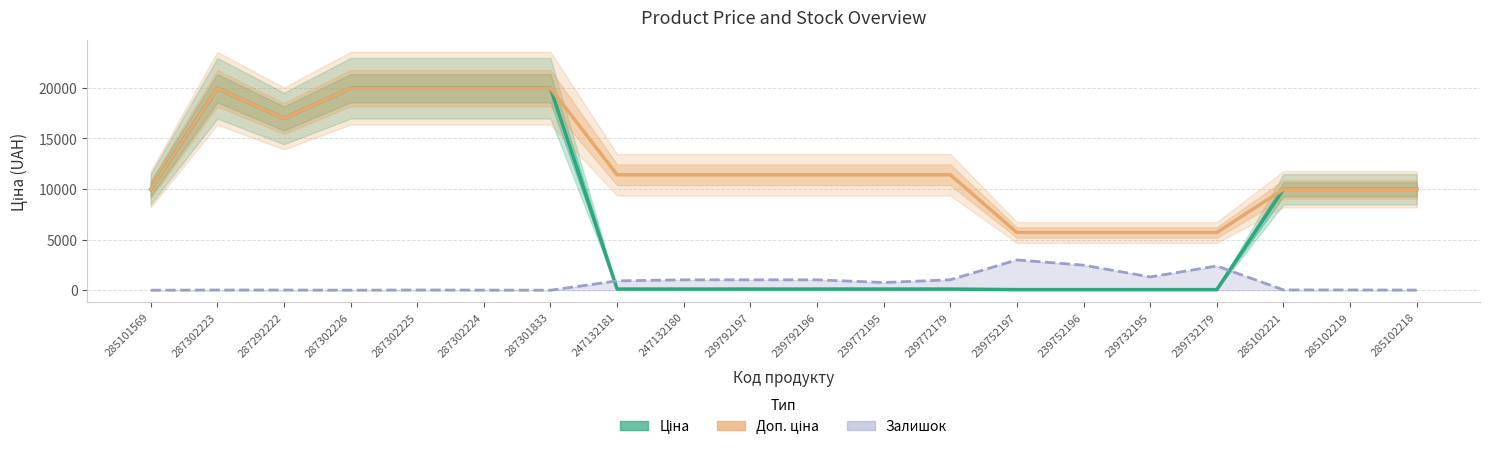

How many categories are shown in the chart?

20